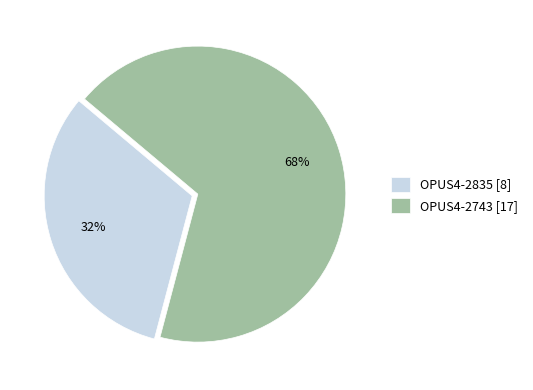

Do OPUS4-2743 and OPUS4-2835 together represent more than half of the pie?

Yes